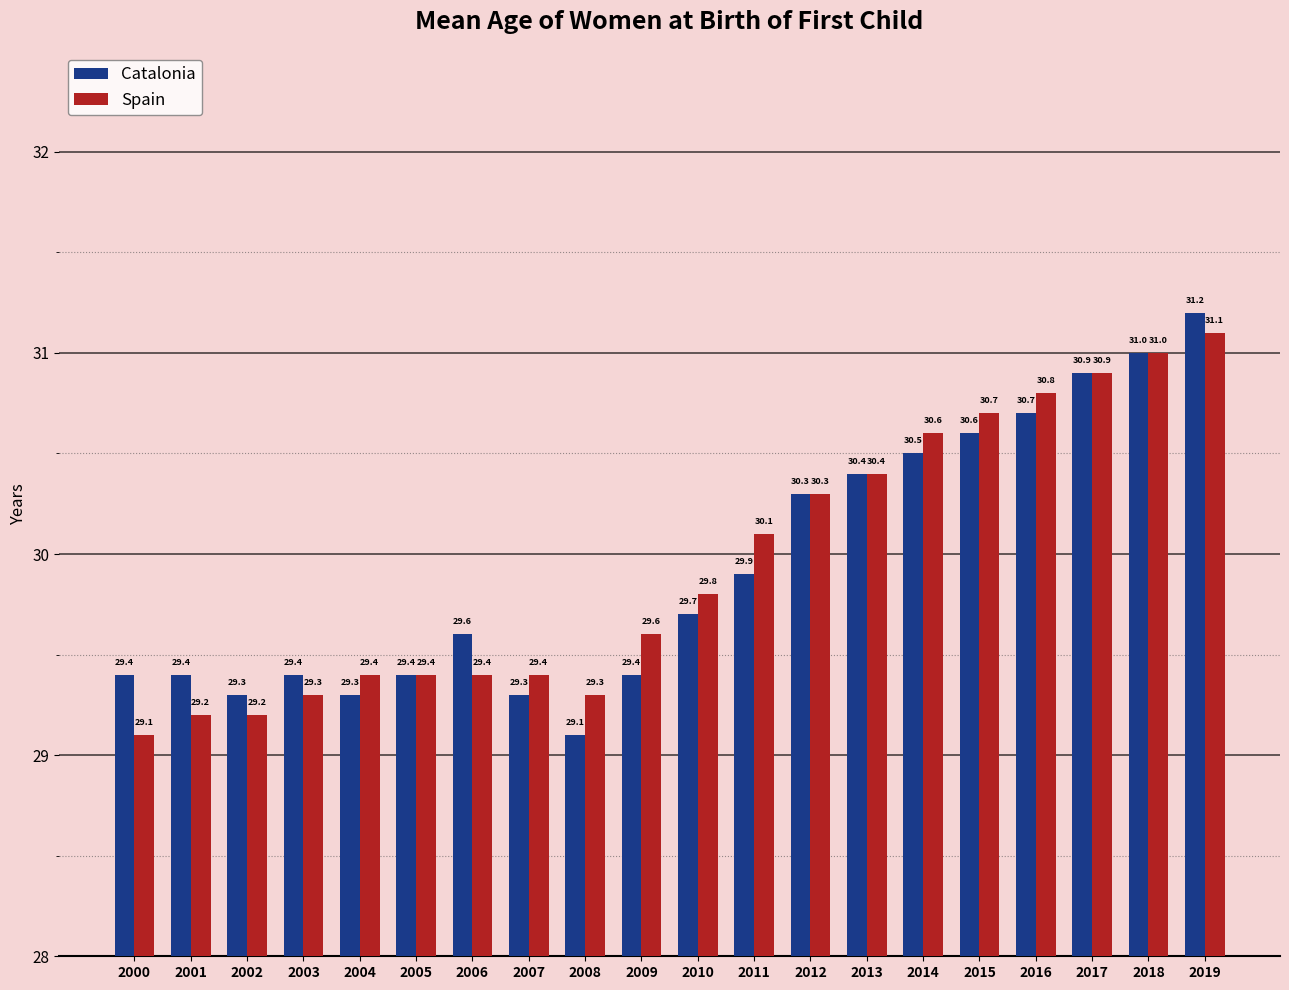

Reading left to right, transcribe all the data shown in this chart.

Catalonia: 29.4	29.4	29.3	29.4	29.3	29.4	29.6	29.3	29.1	29.4	29.7	29.9	30.3	30.4	30.5	30.6	30.7	30.9	31.0	31.2
Spain: 29.1	29.2	29.2	29.3	29.4	29.4	29.4	29.4	29.3	29.6	29.8	30.1	30.3	30.4	30.6	30.7	30.8	30.9	31.0	31.1